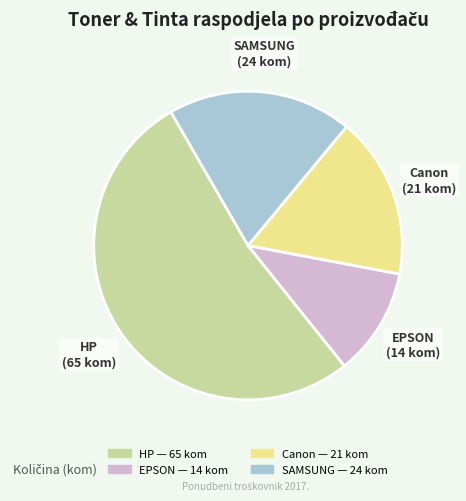

Rank the categories by value from highest to lowest.

HP, SAMSUNG, Canon, EPSON